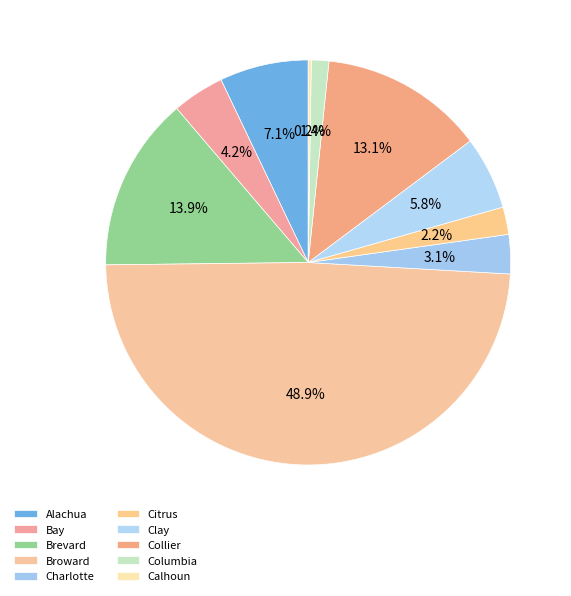

True or false: Calhoun accounts for 0% of the total.

True